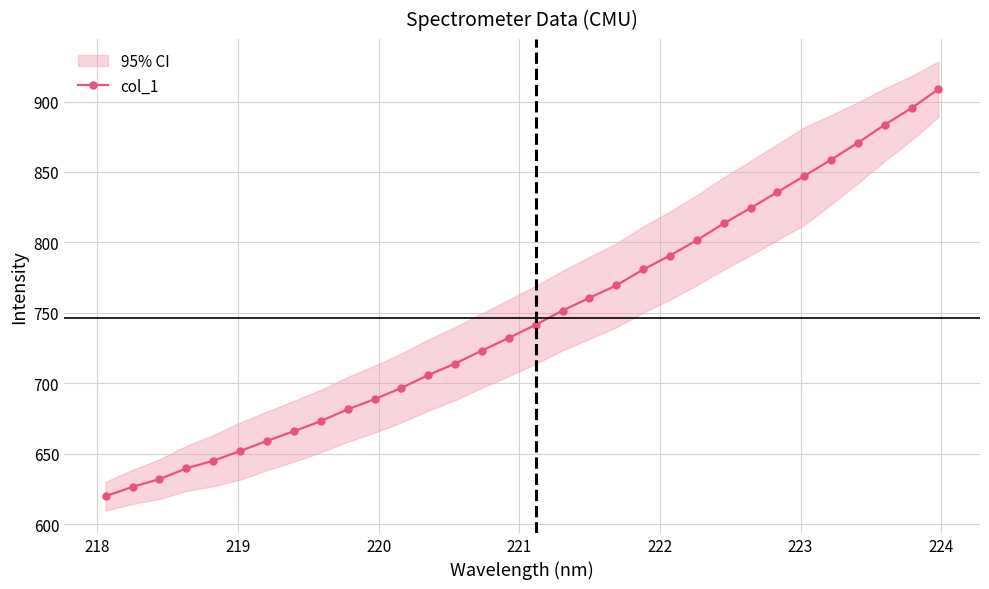

What is the maximum value for col_1?

908.8